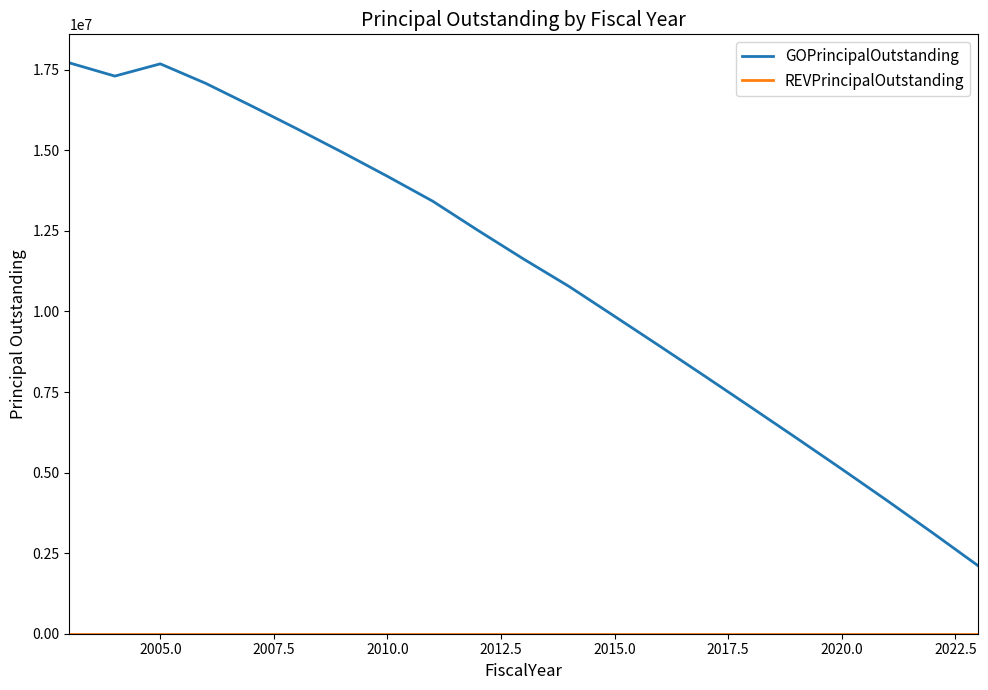

What is the sum of all GOPrincipalOutstanding values?

233650000